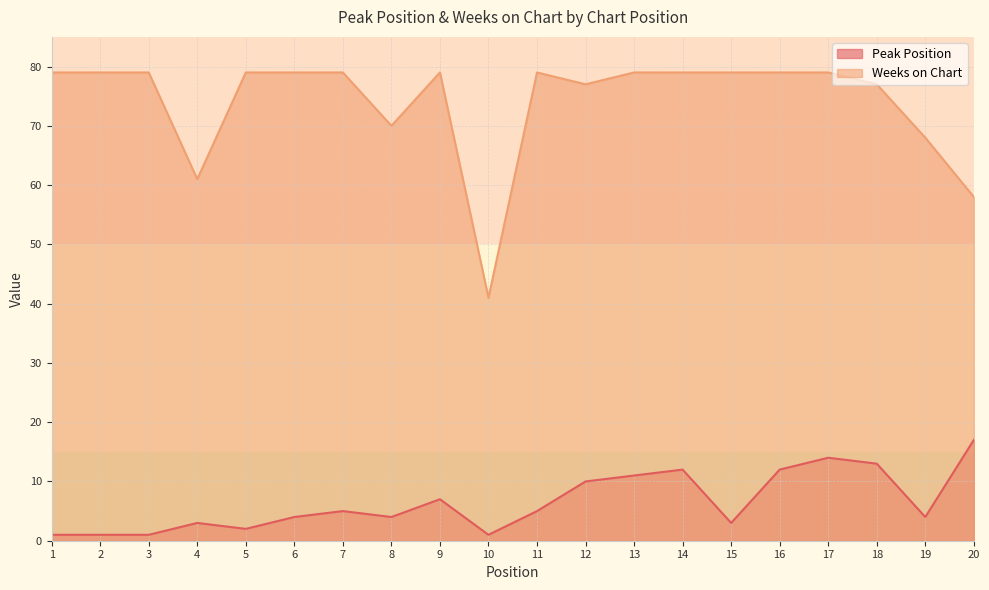

What value does the Peak Position series have at 16?

12